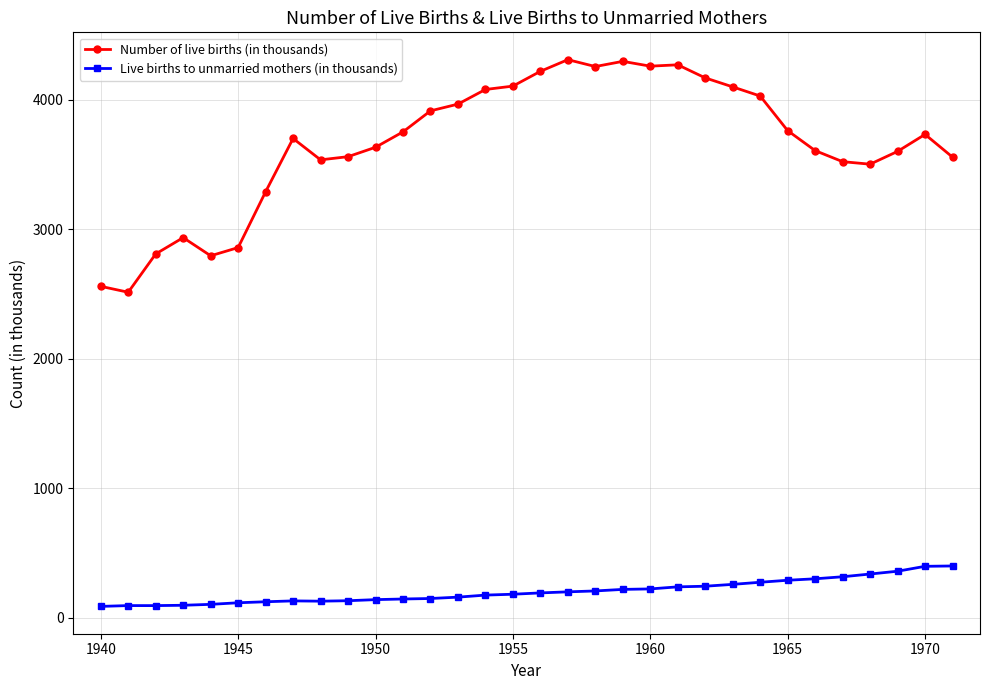

Which series has the widest spread of values?

Number of live births (in thousands)